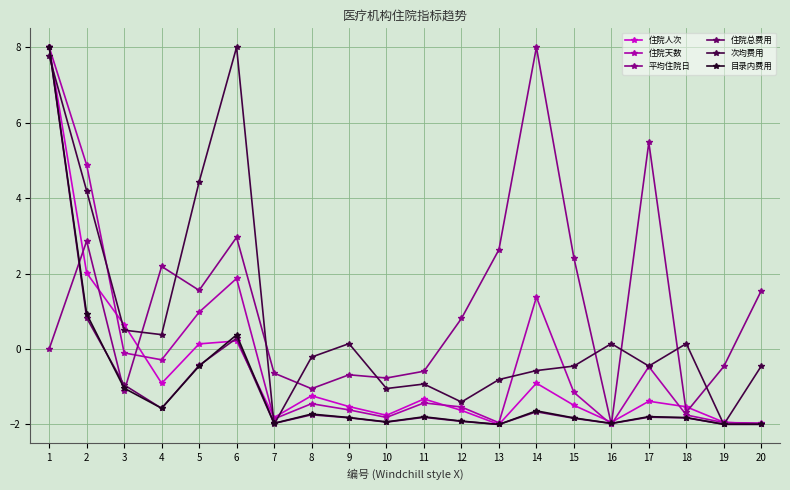

Where is the first local maximum for 目录内费用?

6